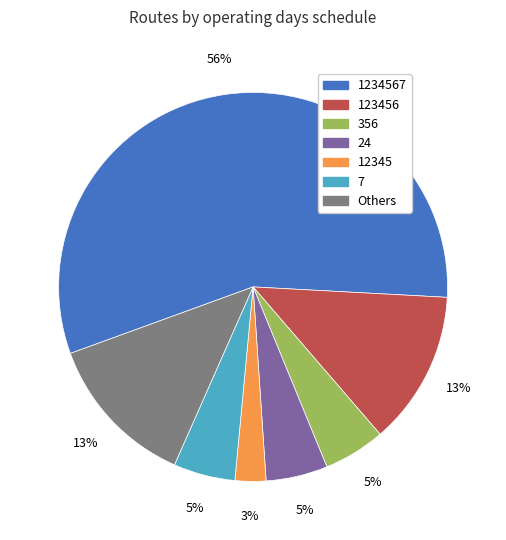

To the nearest percent, what is the average slice percentage?

14%